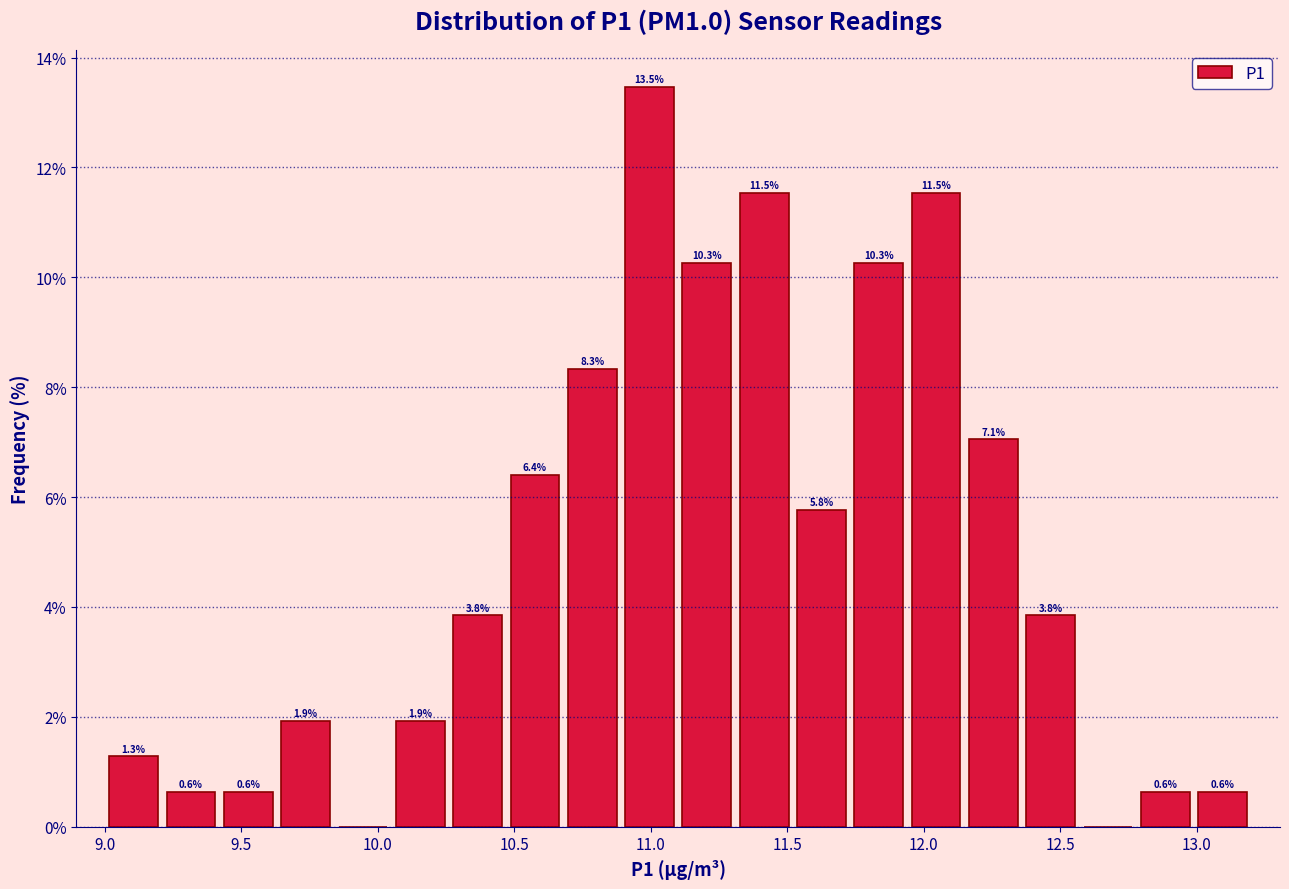

Over which range of the x-axis is the bar tallest?

10.89 to 11.10